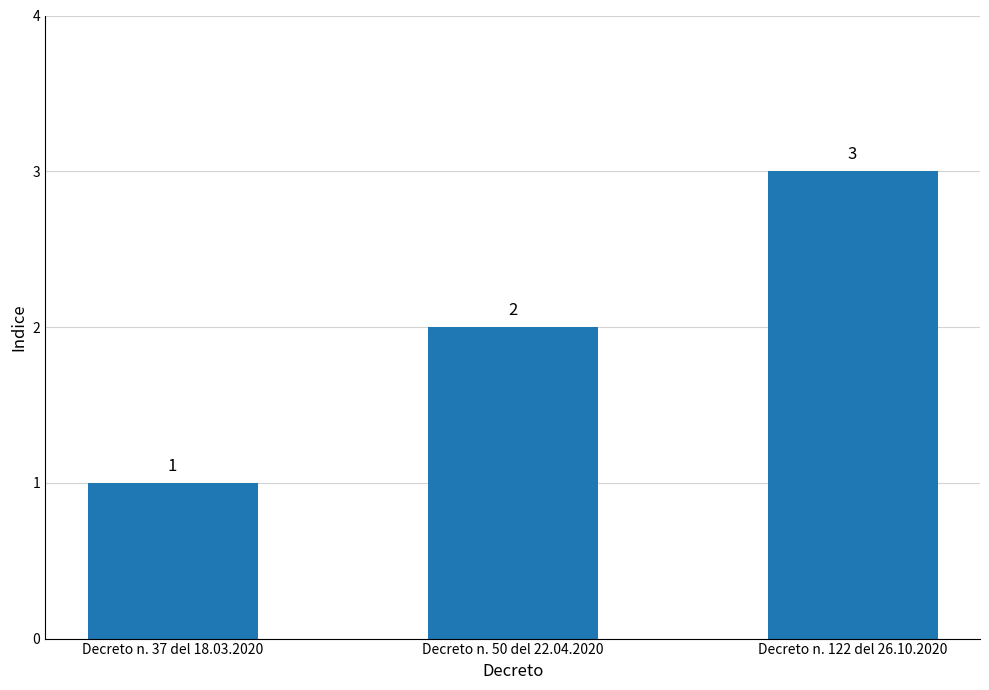

Rank the categories by value from highest to lowest.

Decreto n. 122 del 26.10.2020, Decreto n. 50 del 22.04.2020, Decreto n. 37 del 18.03.2020